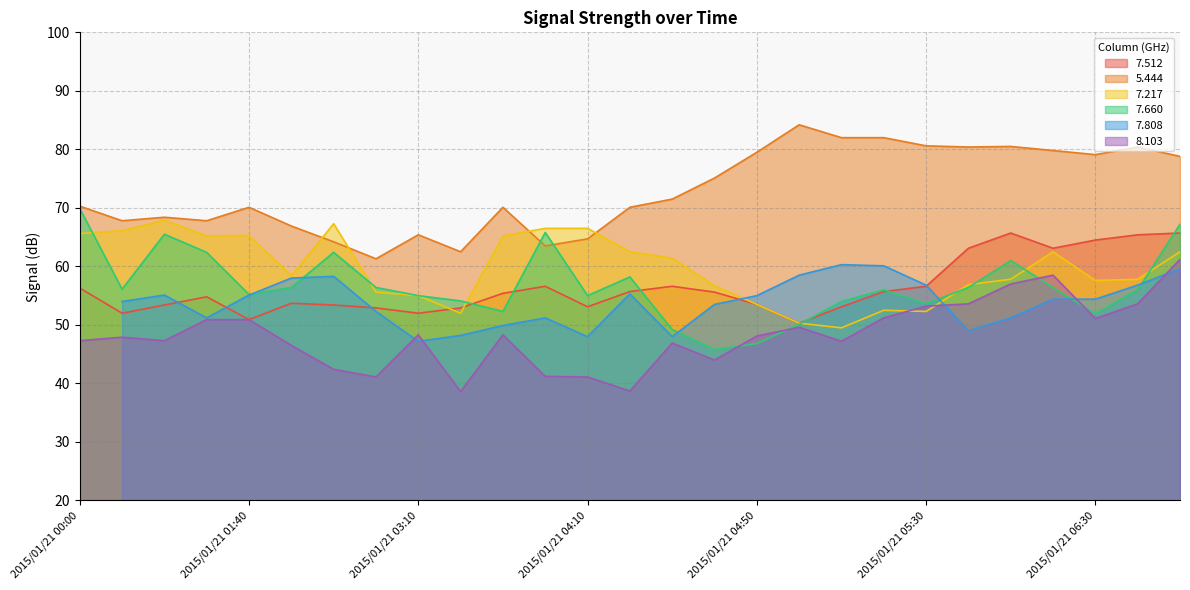

What is the minimum value for 7.512?

50.3